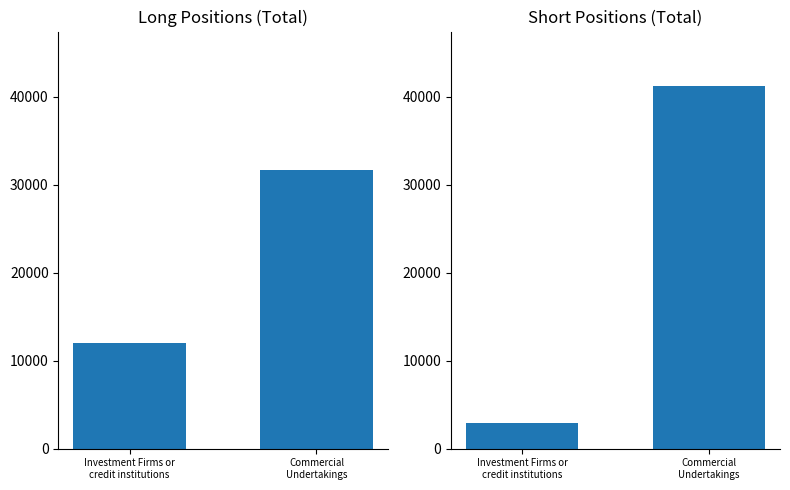

Read the Short value at Commercial
Undertakings.

41213